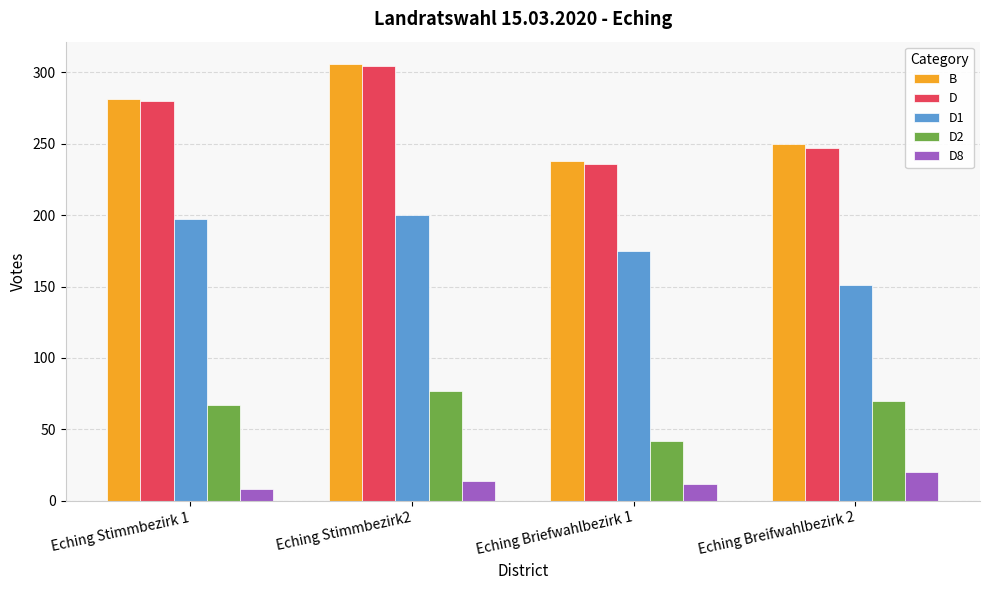

At how many categories does at least one series exceed 111?

4